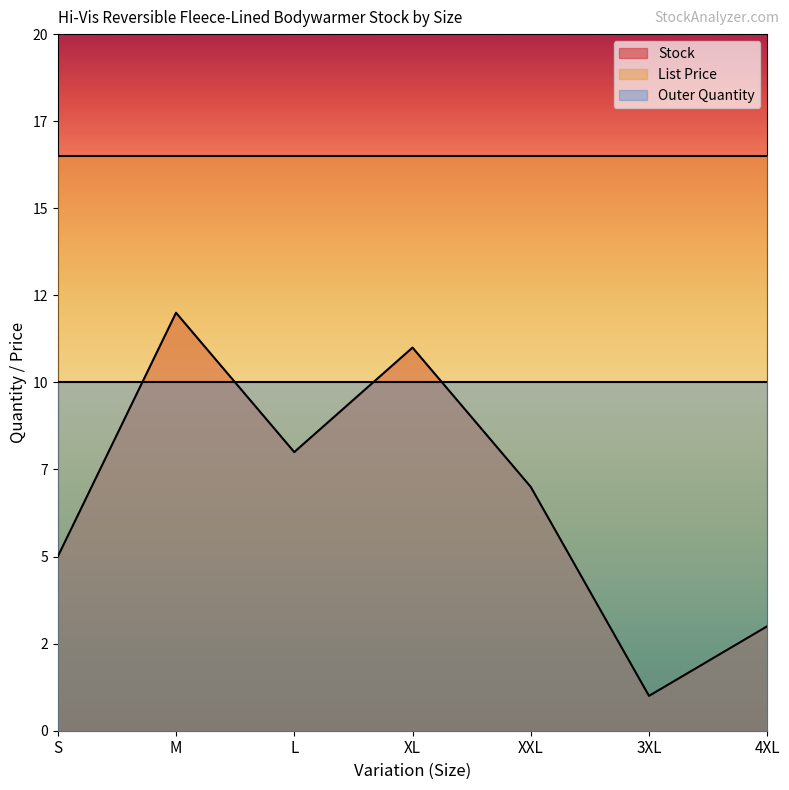

What is the sum of the Stock values at XL and 3XL?

12.0